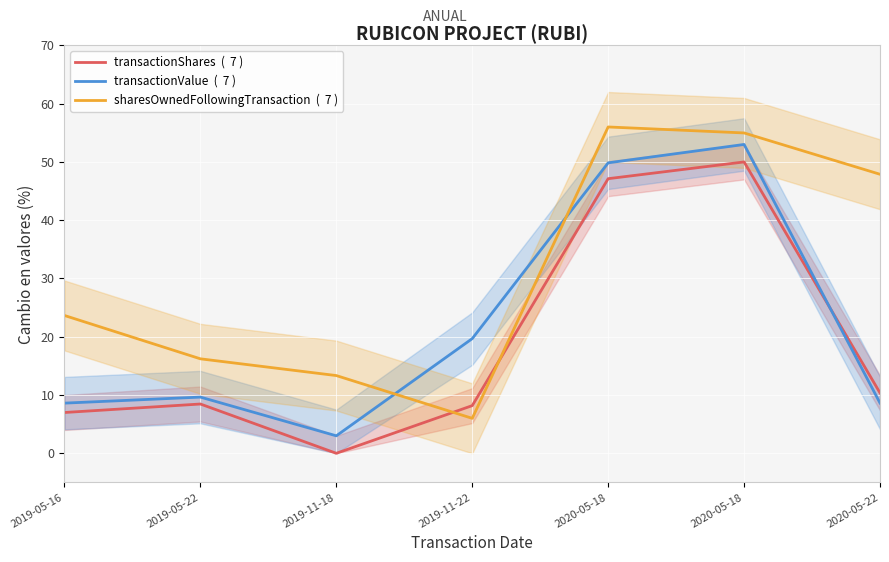

Reading left to right, extract all data points from this chart.

transactionShares  (  7 ): 2019-05-16=7.0	2019-05-22=8.5	2019-11-18=0.0	2019-11-22=8.2	2020-05-18=47.1	2020-05-18=50.0	2020-05-22=10.4
transactionValue  (  7 ): 2019-05-16=8.6	2019-05-22=9.6	2019-11-18=3.0	2019-11-22=19.7	2020-05-18=49.8	2020-05-18=53.0	2020-05-22=8.6
sharesOwnedFollowingTransaction  (  7 ): 2019-05-16=23.7	2019-05-22=16.2	2019-11-18=13.3	2019-11-22=6.0	2020-05-18=56.0	2020-05-18=55.0	2020-05-22=47.9